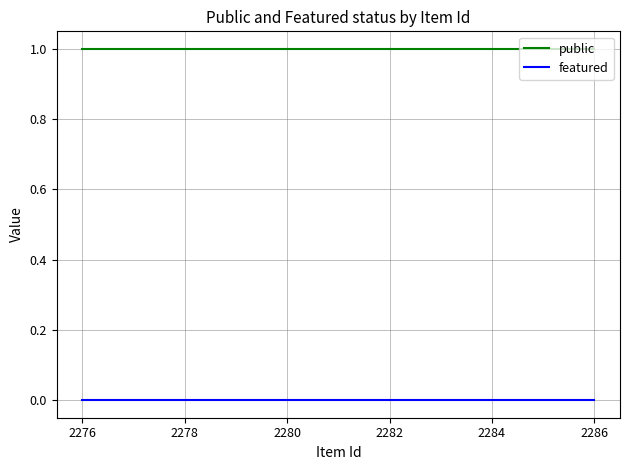

Does the chart display data point markers on the line(s)?

No